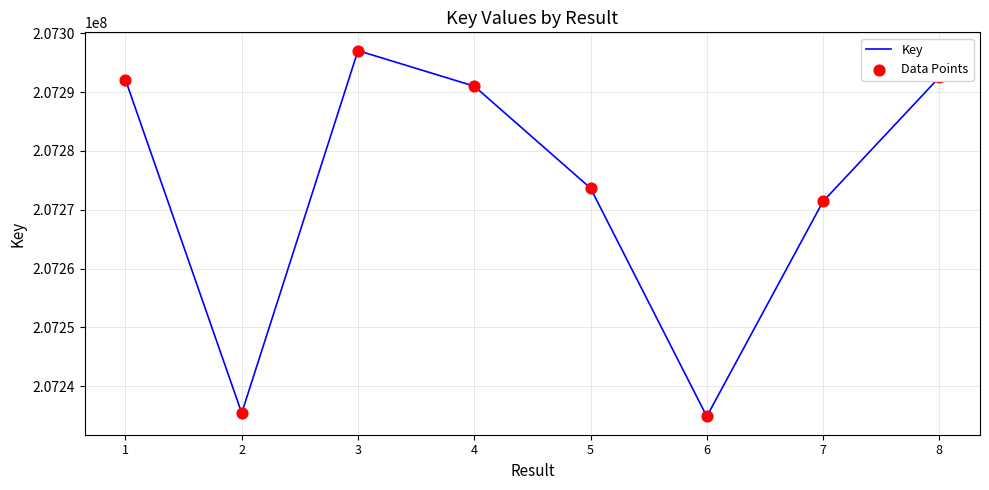

What is the change in value from 1 to 2?

-56698